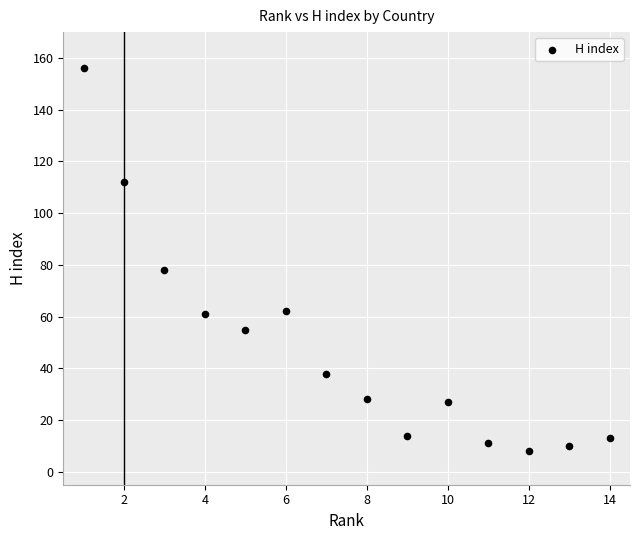

What is the range of X values (max minus min)?

13